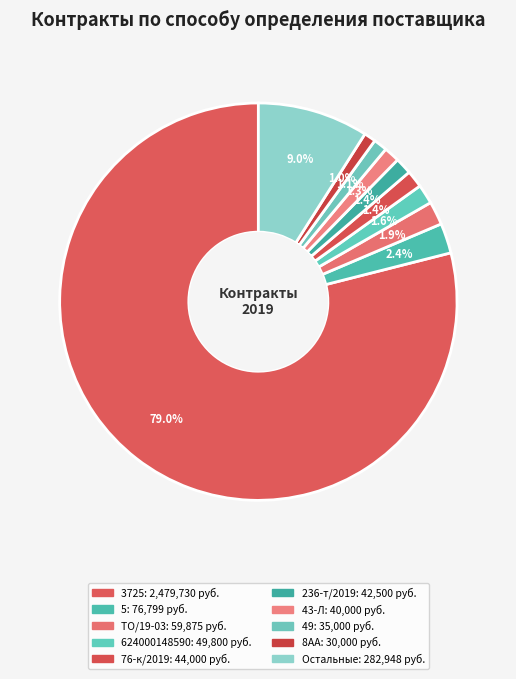

How many slices are in this pie chart?

10